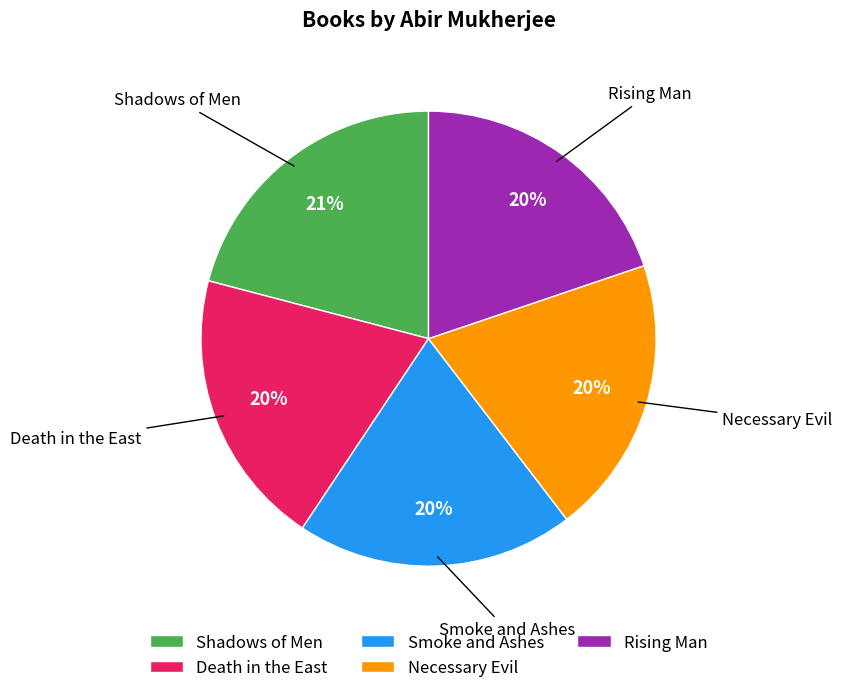

Do Rising Man and Death in the East together represent more than half of the pie?

No